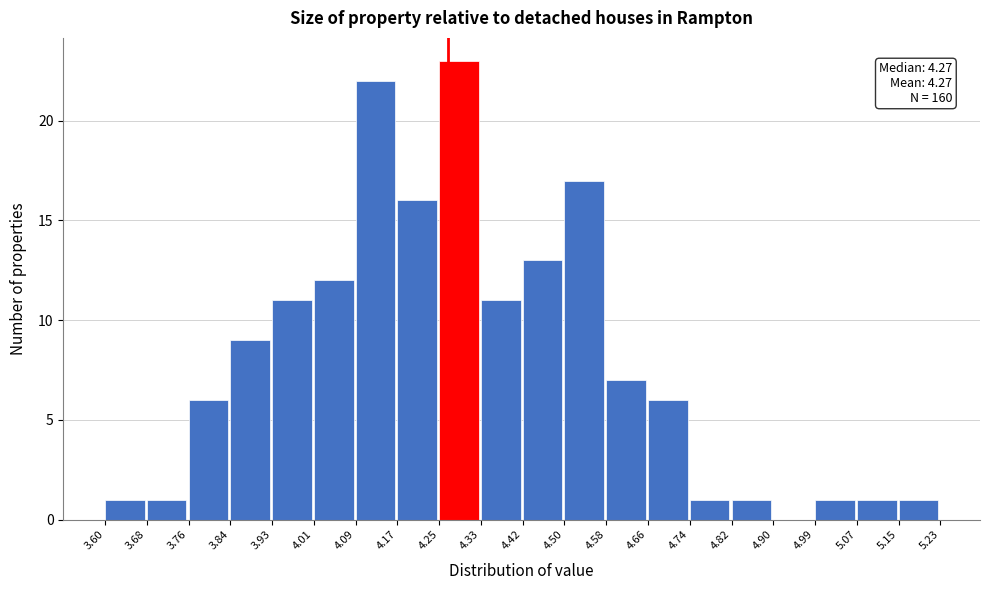

Over which range of the x-axis is the bar tallest?

4.25 to 4.33